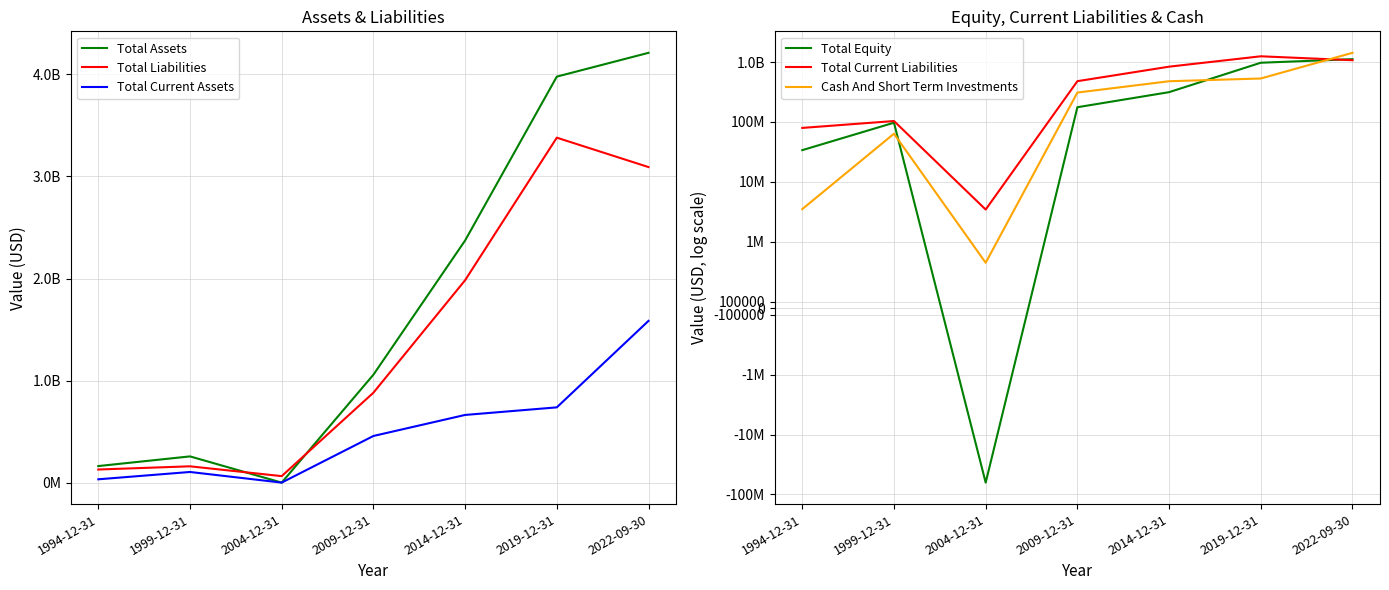

How many interior local peaks does the Cash And Short Term Investments series have?

1